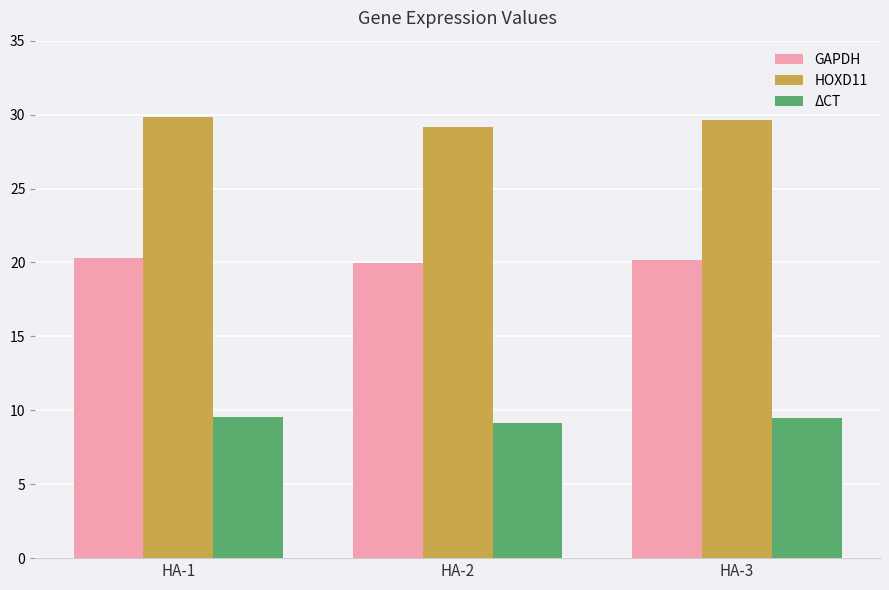

Rank the series by their average value, from highest to lowest.

HOXD11, GAPDH, ΔCT